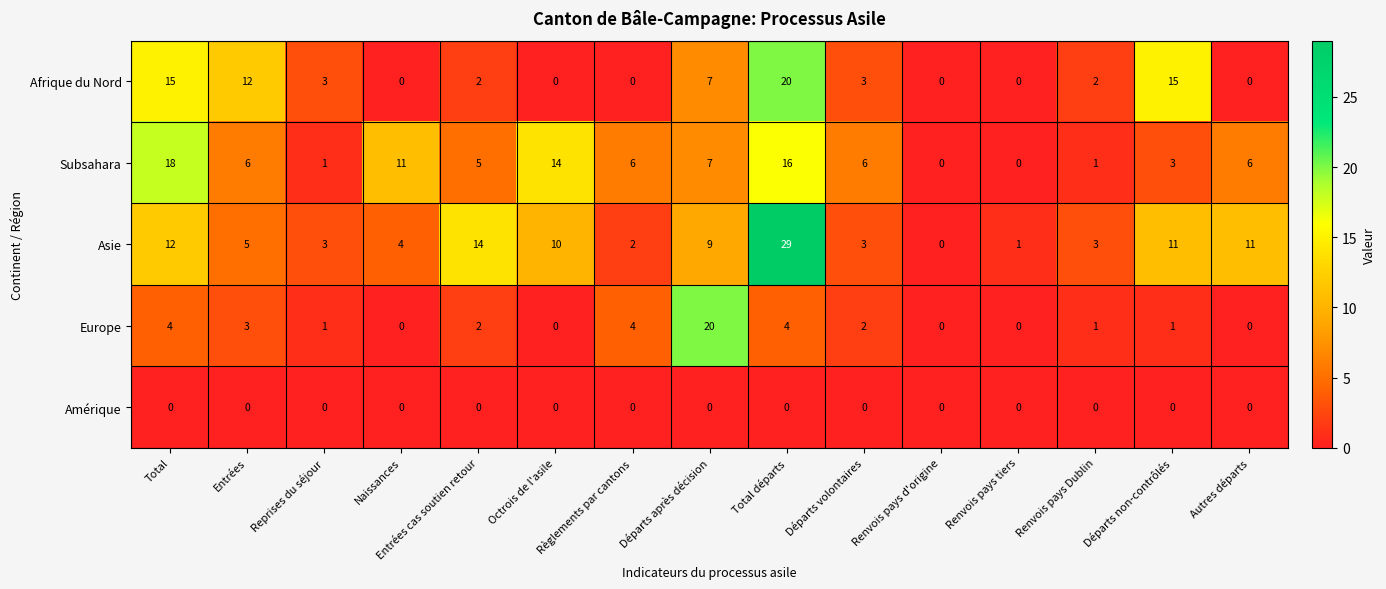

What value does the Subsahara series have at Entrées cas soutien retour?

5